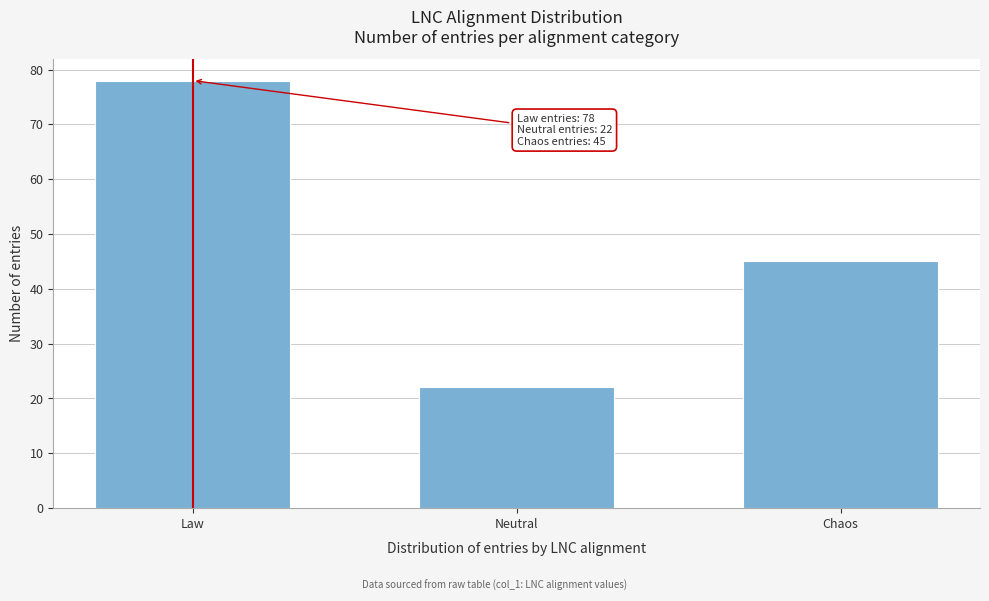

Reading left to right, transcribe all the data shown in this chart.

Law=78	Neutral=22	Chaos=45